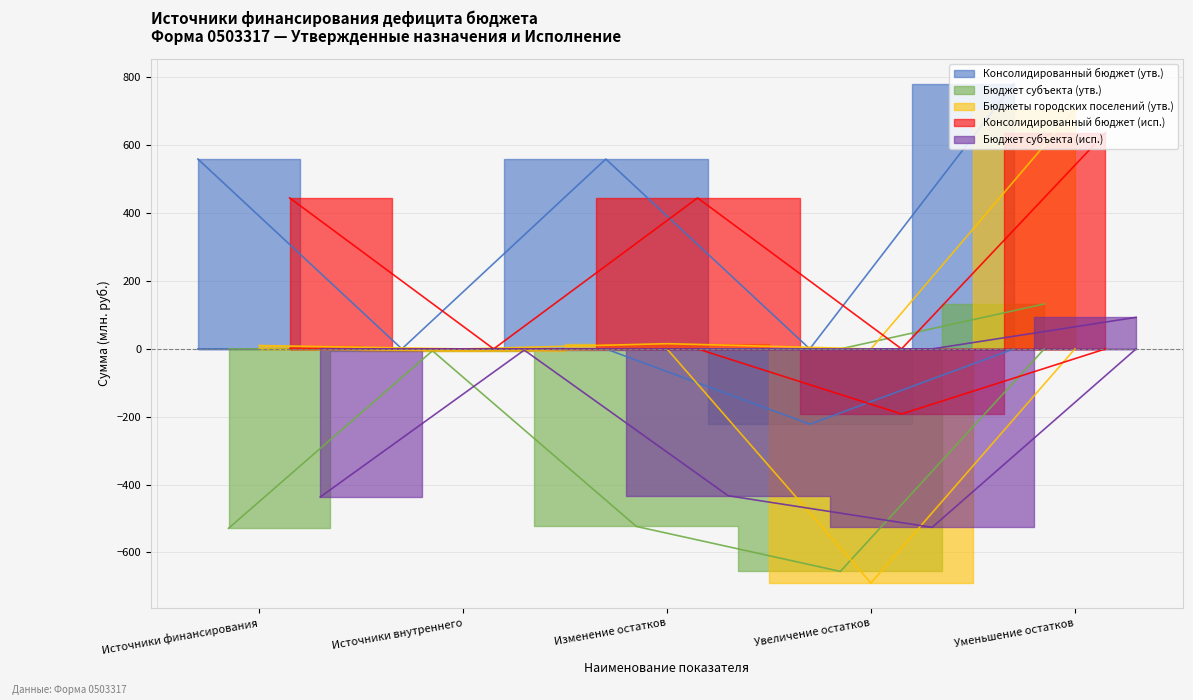

What is the average value of the Бюджет субъекта (исп.) series?

-279.7